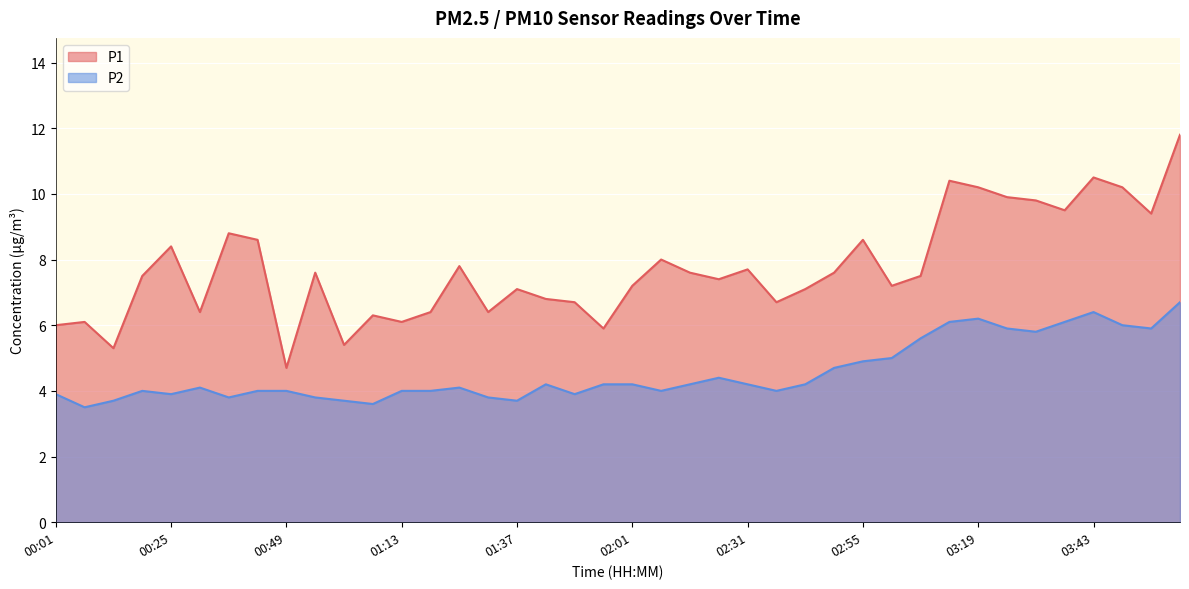

True or false: P2 and P1 intersect in this chart.

False